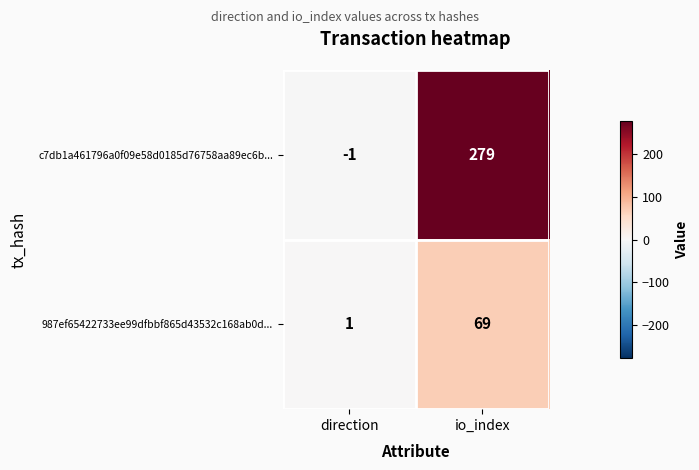

What is the greatest value displayed?

279